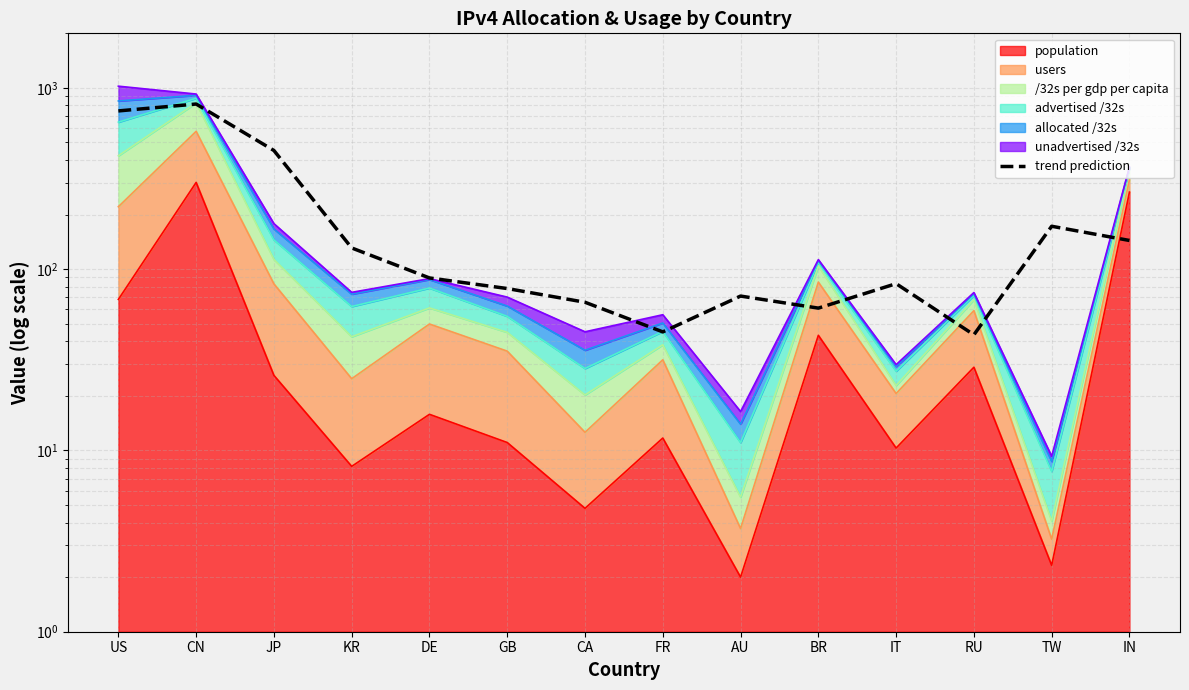

How many lines are shown in the chart?

1